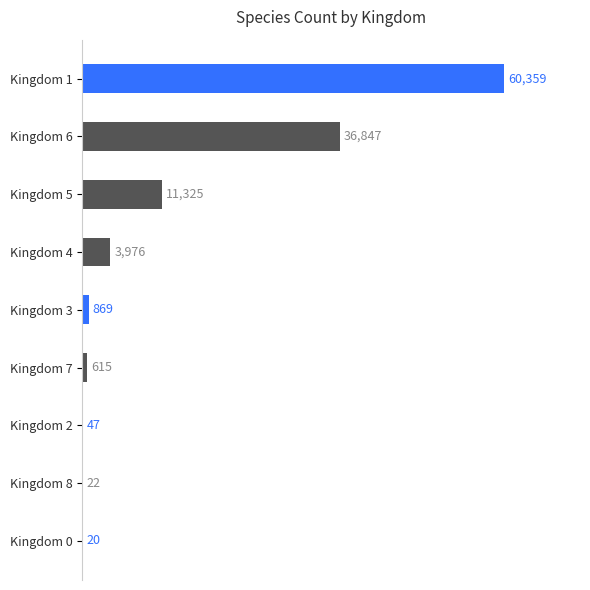

What is the change in value from Kingdom 2 to Kingdom 8?

-25